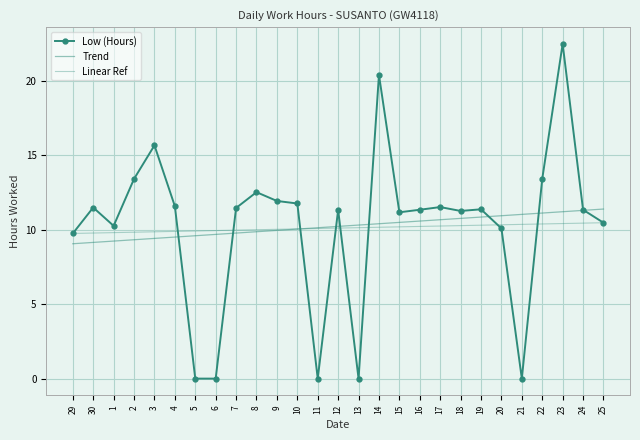

How many points are lower than both their immediate neighbors (excluding endpoints)?

6